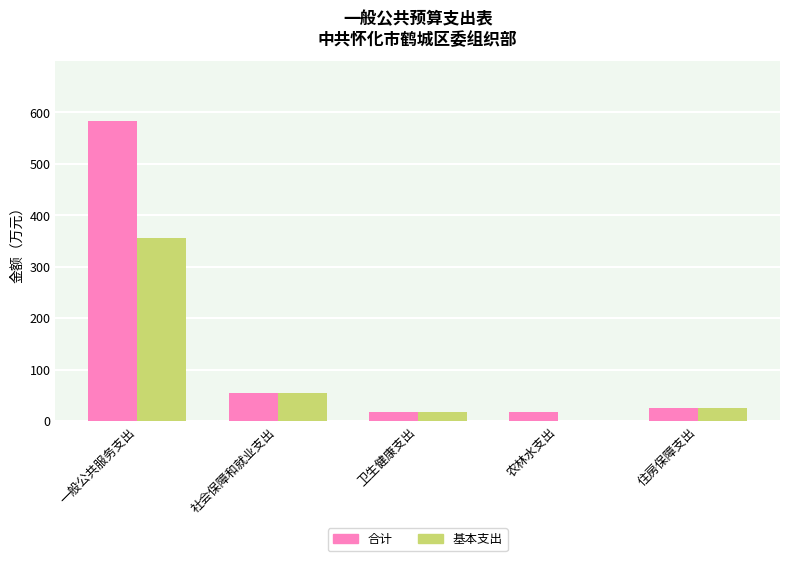

How many groups of bars are there?

5